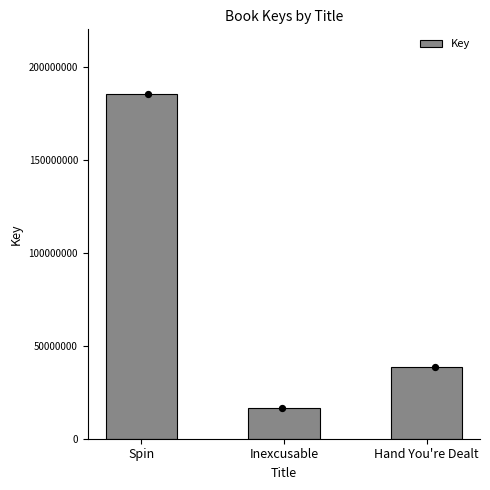

What is the ratio of the value at Spin to the value at Hand You're Dealt?

4.8